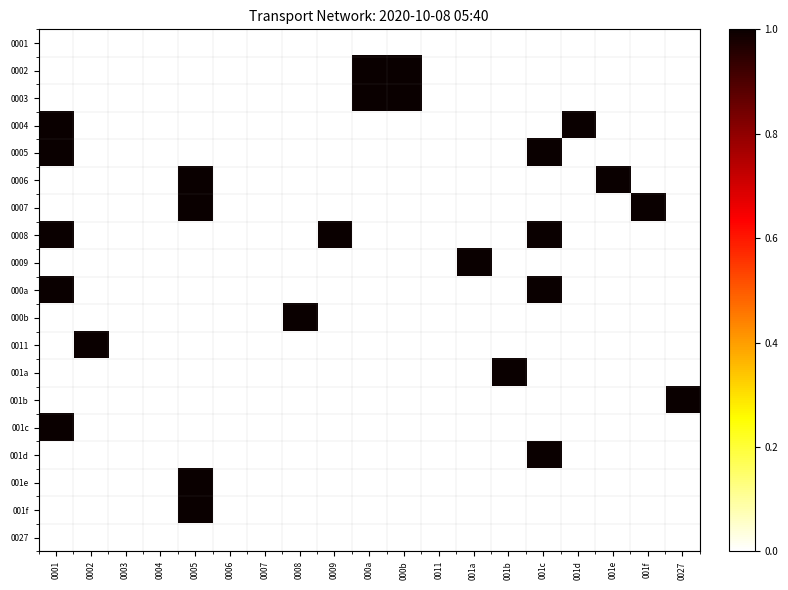

Reading left to right, what are all the values shown in this chart?

0001: 0001=0	0002=0	0003=0	0004=0	0005=0	0006=0	0007=0	0008=0	0009=0	000a=0	000b=0	0011=0	001a=0	001b=0	001c=0	001d=0	001e=0	001f=0	0027=0
0002: 0001=0	0002=0	0003=0	0004=0	0005=0	0006=0	0007=0	0008=0	0009=0	000a=1	000b=1	0011=0	001a=0	001b=0	001c=0	001d=0	001e=0	001f=0	0027=0
0003: 0001=0	0002=0	0003=0	0004=0	0005=0	0006=0	0007=0	0008=0	0009=0	000a=1	000b=1	0011=0	001a=0	001b=0	001c=0	001d=0	001e=0	001f=0	0027=0
0004: 0001=1	0002=0	0003=0	0004=0	0005=0	0006=0	0007=0	0008=0	0009=0	000a=0	000b=0	0011=0	001a=0	001b=0	001c=0	001d=1	001e=0	001f=0	0027=0
0005: 0001=1	0002=0	0003=0	0004=0	0005=0	0006=0	0007=0	0008=0	0009=0	000a=0	000b=0	0011=0	001a=0	001b=0	001c=1	001d=0	001e=0	001f=0	0027=0
0006: 0001=0	0002=0	0003=0	0004=0	0005=1	0006=0	0007=0	0008=0	0009=0	000a=0	000b=0	0011=0	001a=0	001b=0	001c=0	001d=0	001e=1	001f=0	0027=0
0007: 0001=0	0002=0	0003=0	0004=0	0005=1	0006=0	0007=0	0008=0	0009=0	000a=0	000b=0	0011=0	001a=0	001b=0	001c=0	001d=0	001e=0	001f=1	0027=0
0008: 0001=1	0002=0	0003=0	0004=0	0005=0	0006=0	0007=0	0008=0	0009=1	000a=0	000b=0	0011=0	001a=0	001b=0	001c=1	001d=0	001e=0	001f=0	0027=0
0009: 0001=0	0002=0	0003=0	0004=0	0005=0	0006=0	0007=0	0008=0	0009=0	000a=0	000b=0	0011=0	001a=1	001b=0	001c=0	001d=0	001e=0	001f=0	0027=0
000a: 0001=1	0002=0	0003=0	0004=0	0005=0	0006=0	0007=0	0008=0	0009=0	000a=0	000b=0	0011=0	001a=0	001b=0	001c=1	001d=0	001e=0	001f=0	0027=0
000b: 0001=0	0002=0	0003=0	0004=0	0005=0	0006=0	0007=0	0008=1	0009=0	000a=0	000b=0	0011=0	001a=0	001b=0	001c=0	001d=0	001e=0	001f=0	0027=0
0011: 0001=0	0002=1	0003=0	0004=0	0005=0	0006=0	0007=0	0008=0	0009=0	000a=0	000b=0	0011=0	001a=0	001b=0	001c=0	001d=0	001e=0	001f=0	0027=0
001a: 0001=0	0002=0	0003=0	0004=0	0005=0	0006=0	0007=0	0008=0	0009=0	000a=0	000b=0	0011=0	001a=0	001b=1	001c=0	001d=0	001e=0	001f=0	0027=0
001b: 0001=0	0002=0	0003=0	0004=0	0005=0	0006=0	0007=0	0008=0	0009=0	000a=0	000b=0	0011=0	001a=0	001b=0	001c=0	001d=0	001e=0	001f=0	0027=1
001c: 0001=1	0002=0	0003=0	0004=0	0005=0	0006=0	0007=0	0008=0	0009=0	000a=0	000b=0	0011=0	001a=0	001b=0	001c=0	001d=0	001e=0	001f=0	0027=0
001d: 0001=0	0002=0	0003=0	0004=0	0005=0	0006=0	0007=0	0008=0	0009=0	000a=0	000b=0	0011=0	001a=0	001b=0	001c=1	001d=0	001e=0	001f=0	0027=0
001e: 0001=0	0002=0	0003=0	0004=0	0005=1	0006=0	0007=0	0008=0	0009=0	000a=0	000b=0	0011=0	001a=0	001b=0	001c=0	001d=0	001e=0	001f=0	0027=0
001f: 0001=0	0002=0	0003=0	0004=0	0005=1	0006=0	0007=0	0008=0	0009=0	000a=0	000b=0	0011=0	001a=0	001b=0	001c=0	001d=0	001e=0	001f=0	0027=0
0027: 0001=0	0002=0	0003=0	0004=0	0005=0	0006=0	0007=0	0008=0	0009=0	000a=0	000b=0	0011=0	001a=0	001b=0	001c=0	001d=0	001e=0	001f=0	0027=0